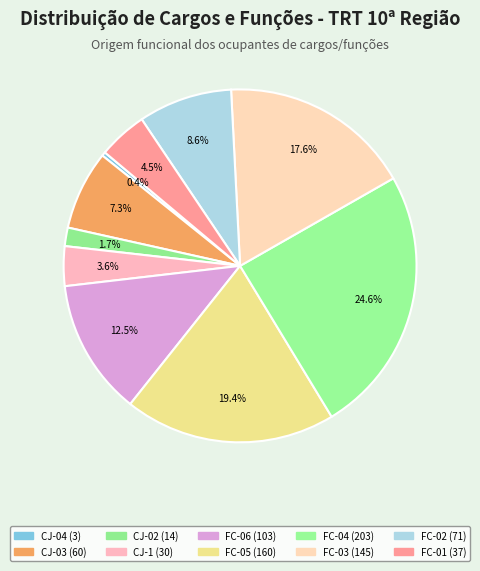

To the nearest percent, what is the average slice percentage?

10%